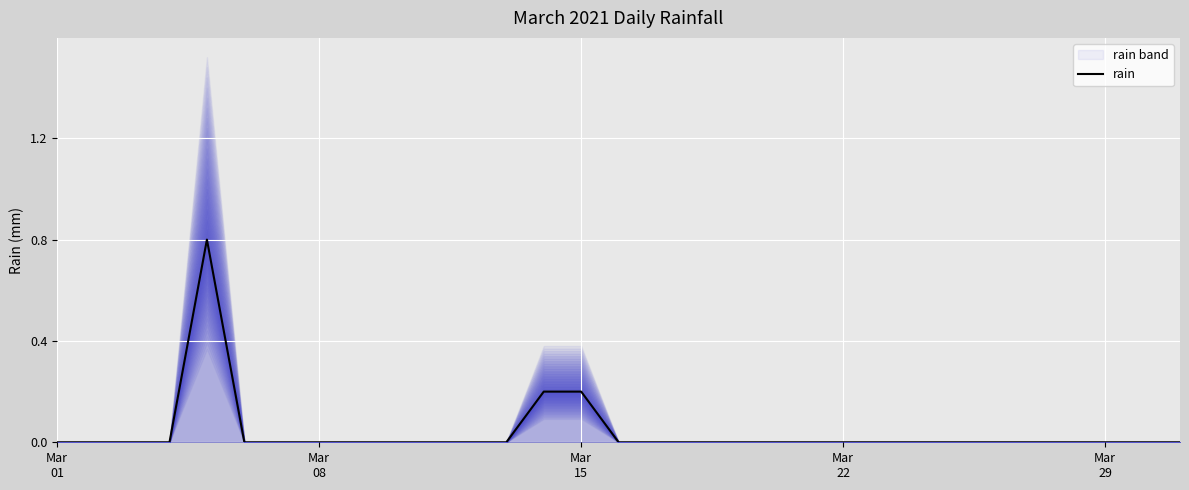

What is the maximum value for rain?

0.8